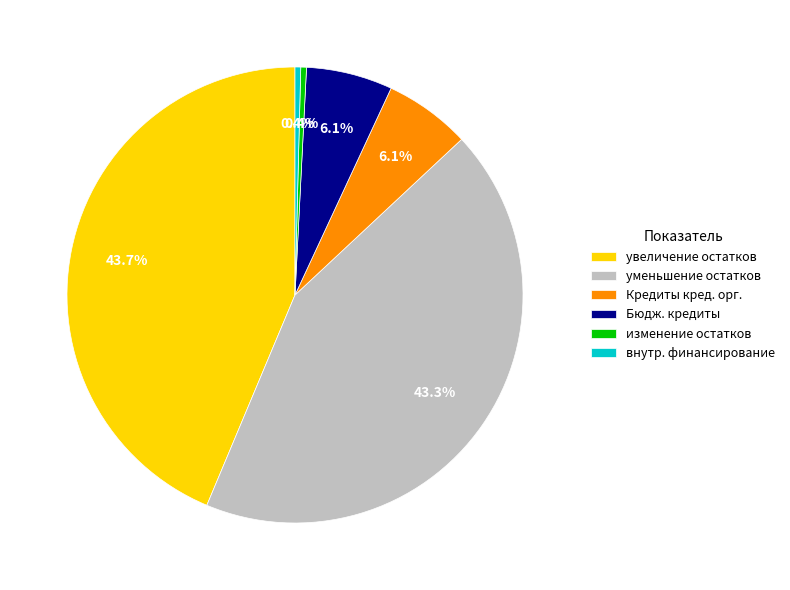

To the nearest percent, what is the average slice percentage?

17%